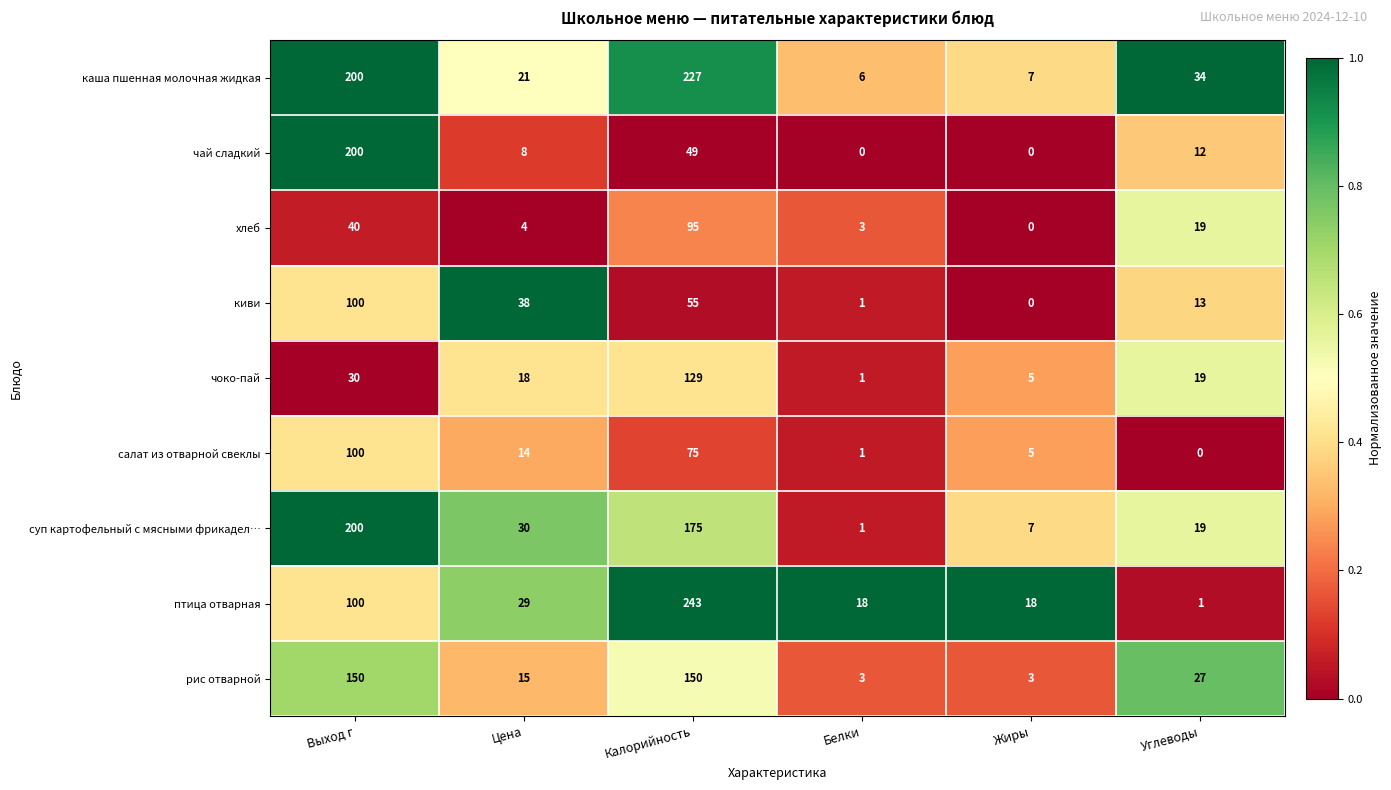

Is it true that суп картофельный с мясными фрикадел… equals 1 at Белки?

True